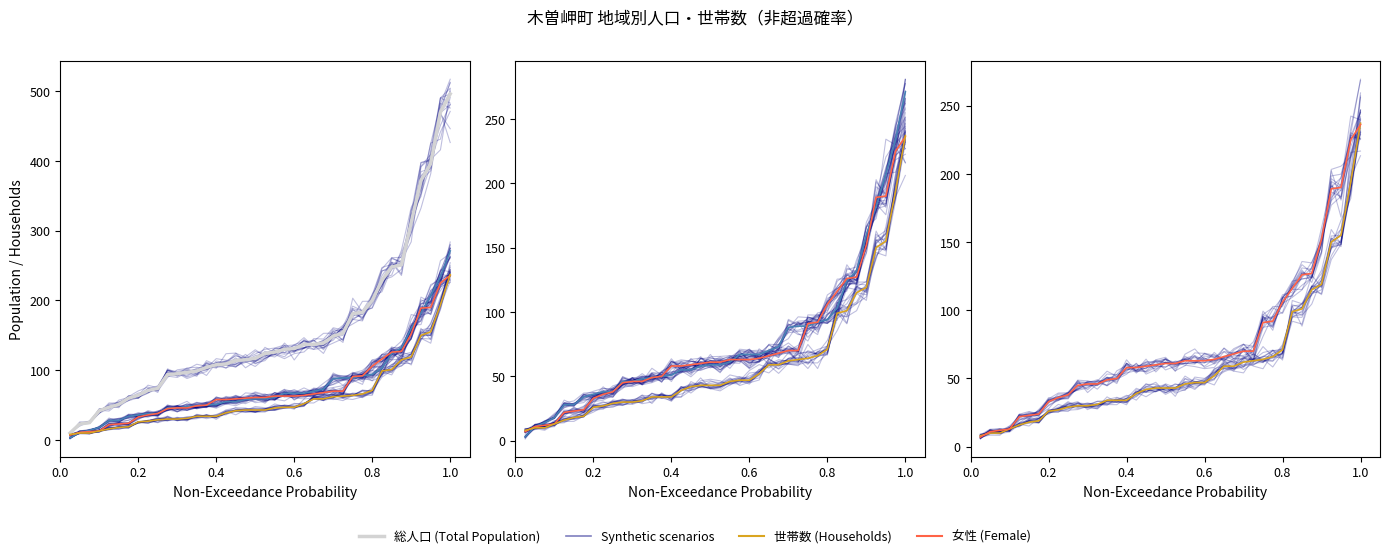

At which label does 世帯数 first exceed 43?

21